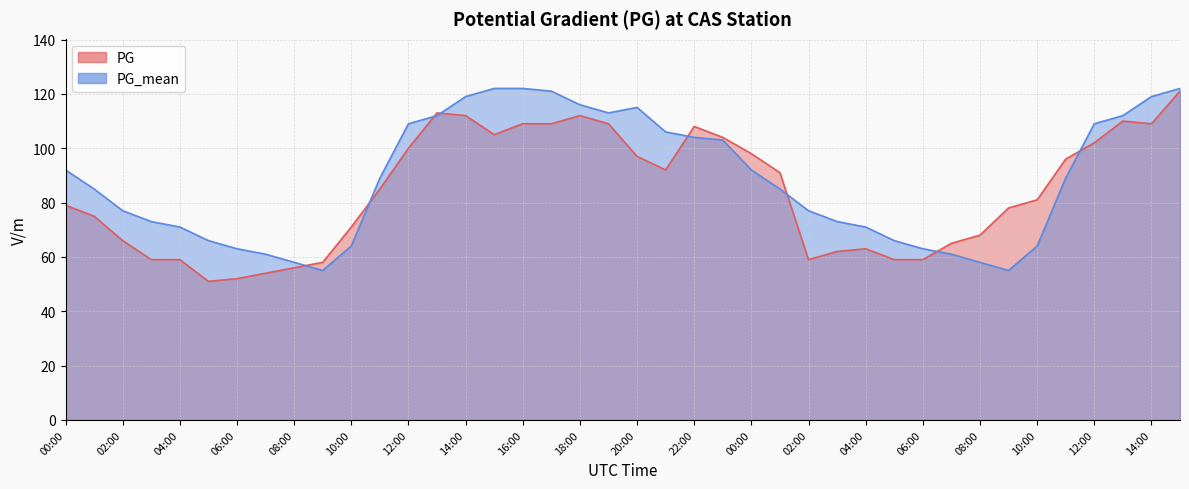

Count the number of data series in this chart.

2